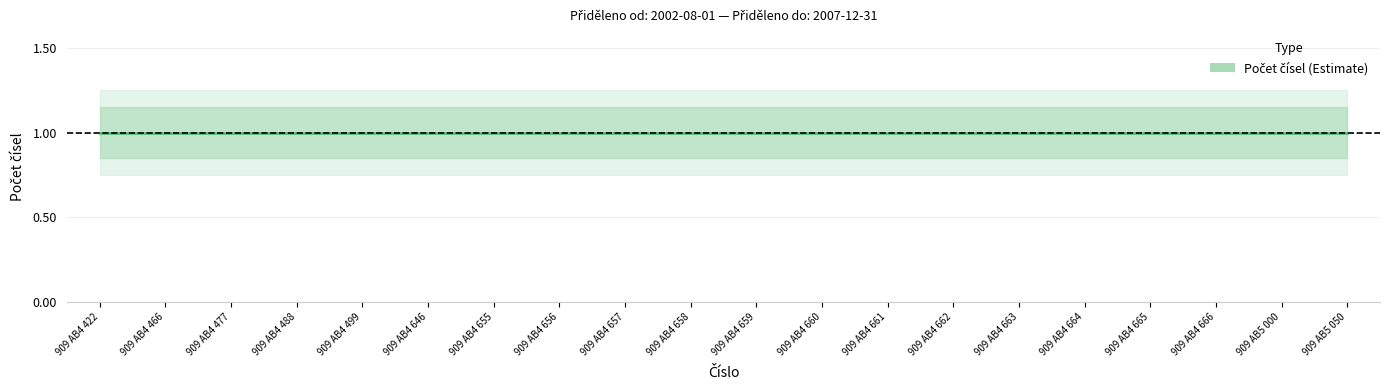

What is the greatest value displayed?

1.2